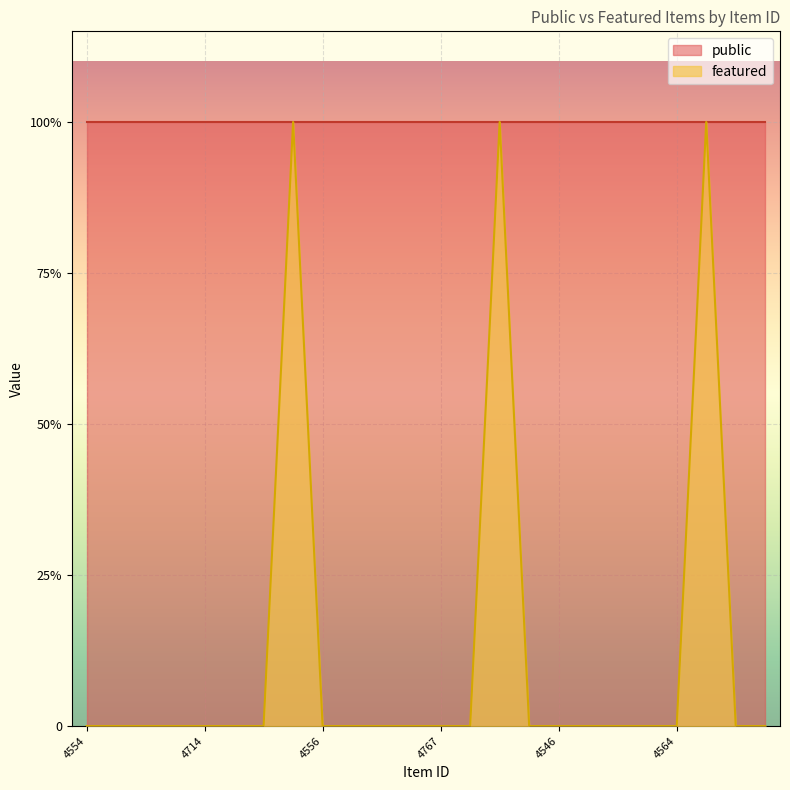

True or false: the data shows 0 at 4554.

True